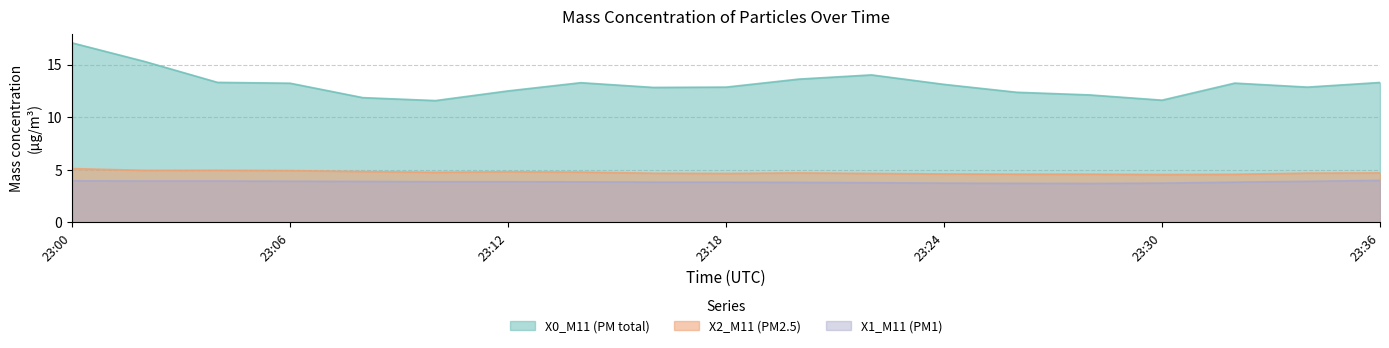

What is the label of the 12th point from the right?

2023-12-20 23:14:00